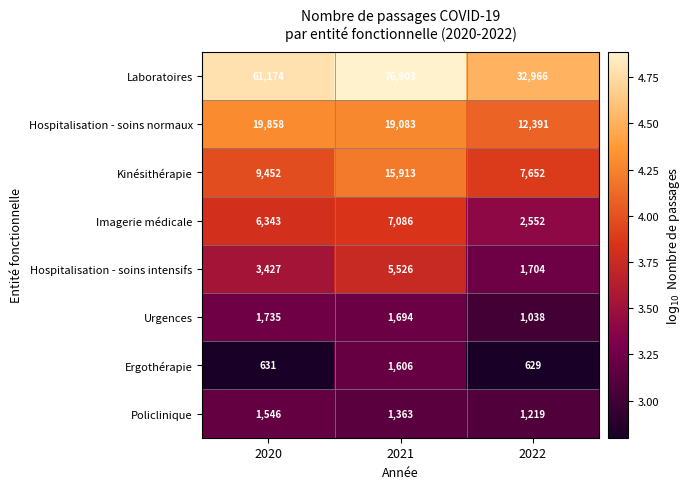

What is the total value across all series at 2021?

129174